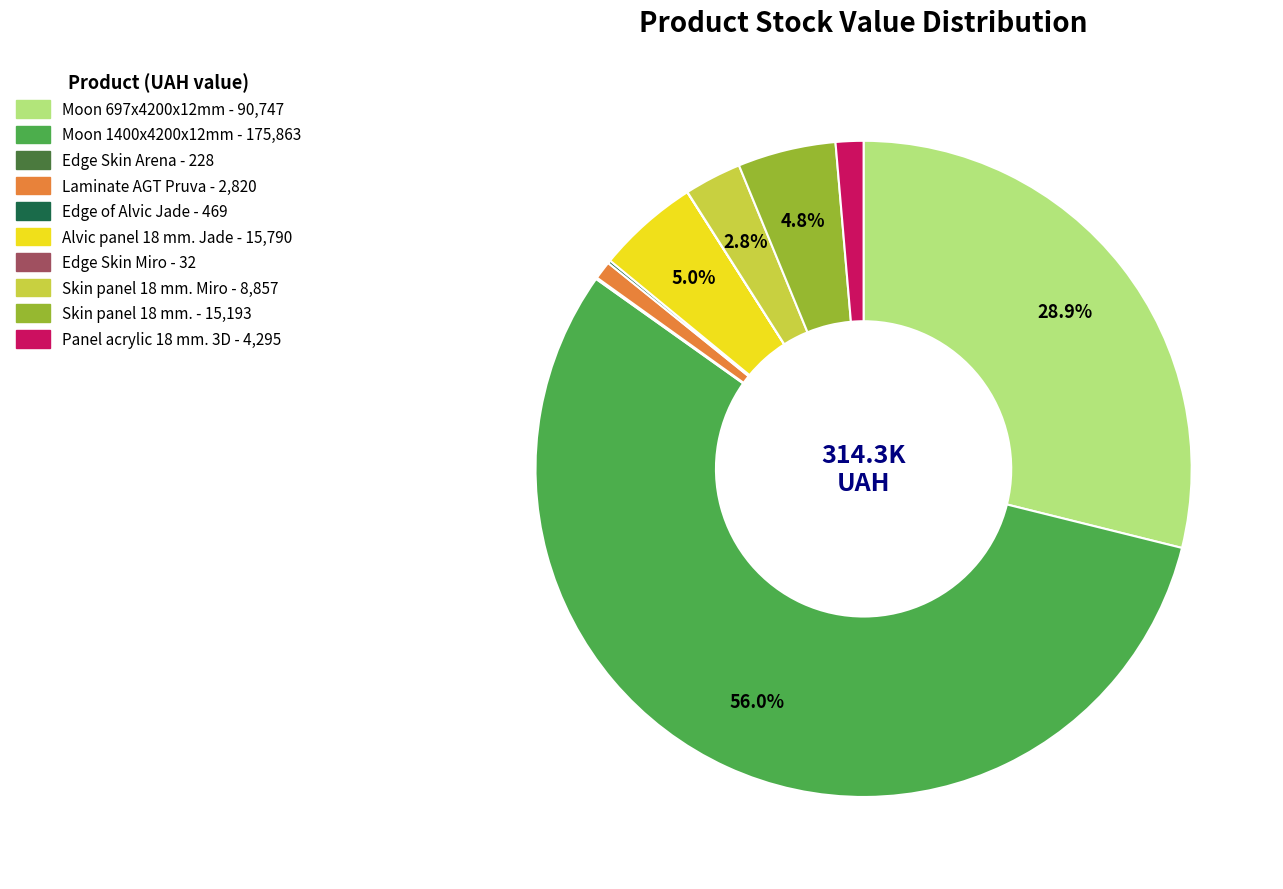

Is there a majority slice in this chart?

Yes